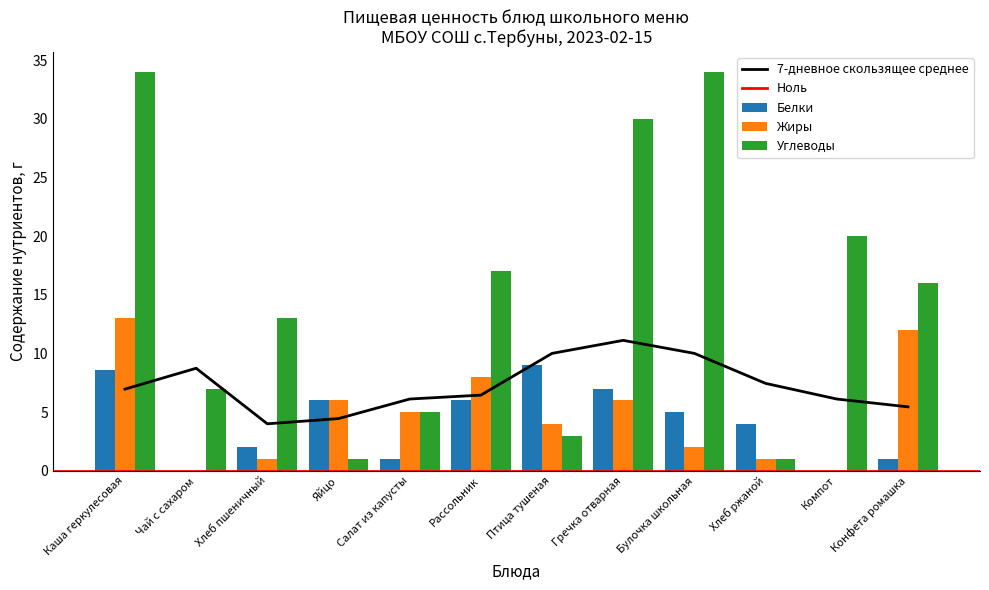

What is the difference between the second highest and second lowest values in the Белки series?

8.6